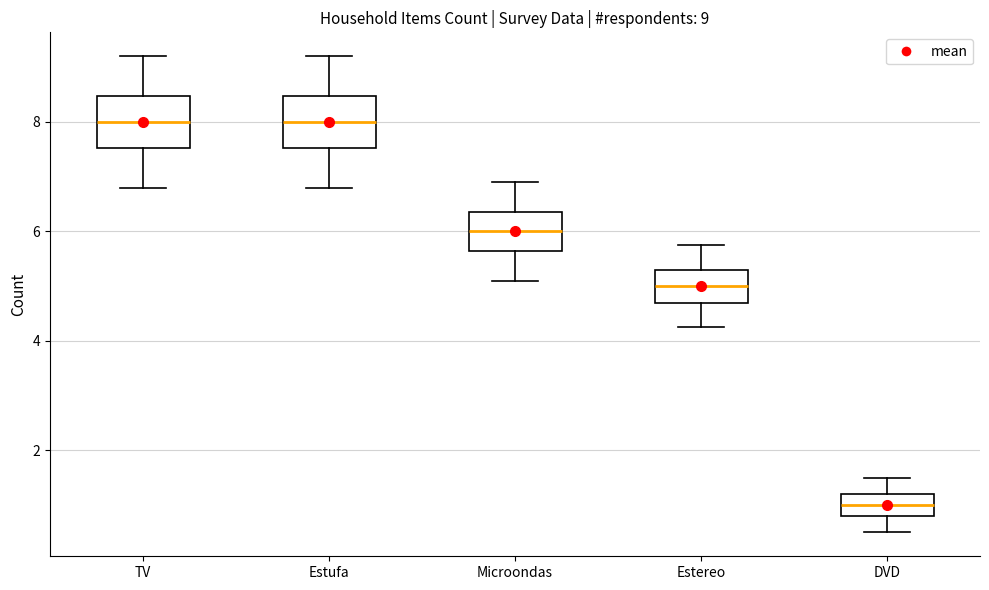

Which box's median line is the lowest?

DVD